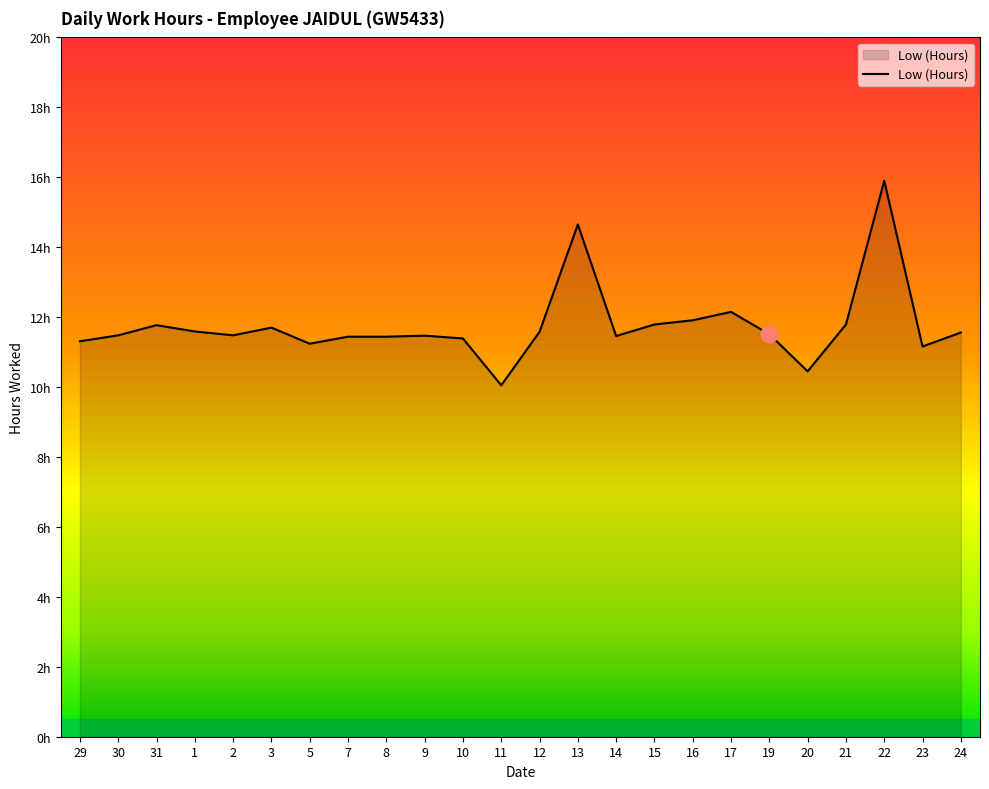

Rank the categories by value from lowest to highest.

11, 20, 23, 5, 29, 10, 7, 8, 14, 9, 30, 2, 19, 24, 12, 1, 3, 31, 15, 21, 16, 17, 13, 22